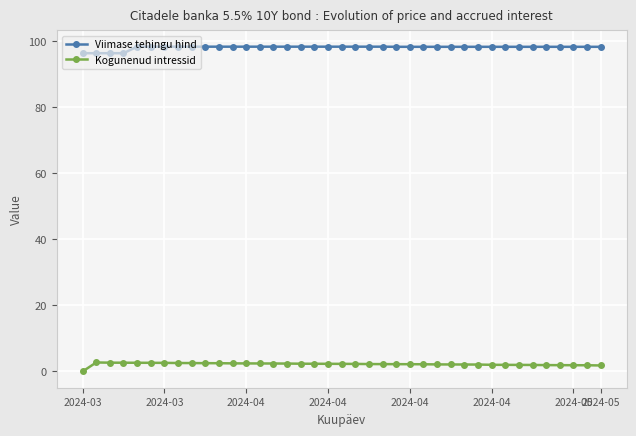

What is the lowest value of the Viimase tehingu hind series?

96.4